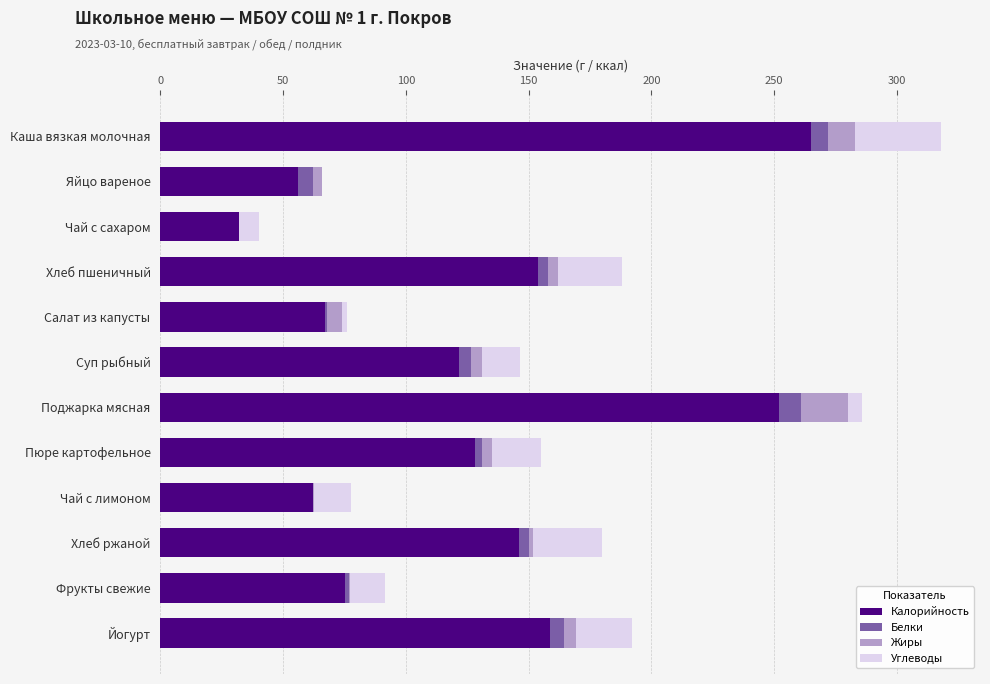

At which category is the sum across all series the highest?

Каша вязкая молочная